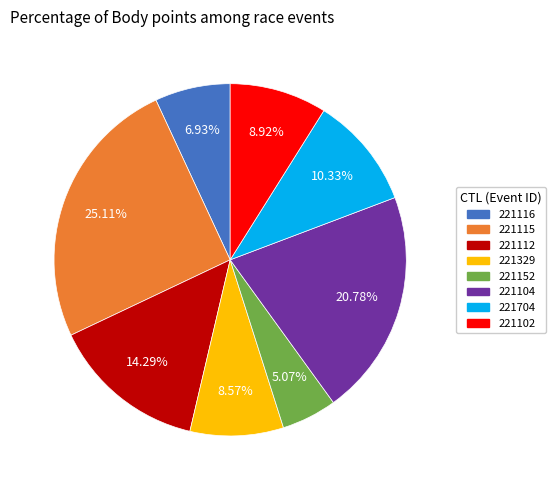

To the nearest percent, what is the difference between the largest and smallest slice percentages?

20%